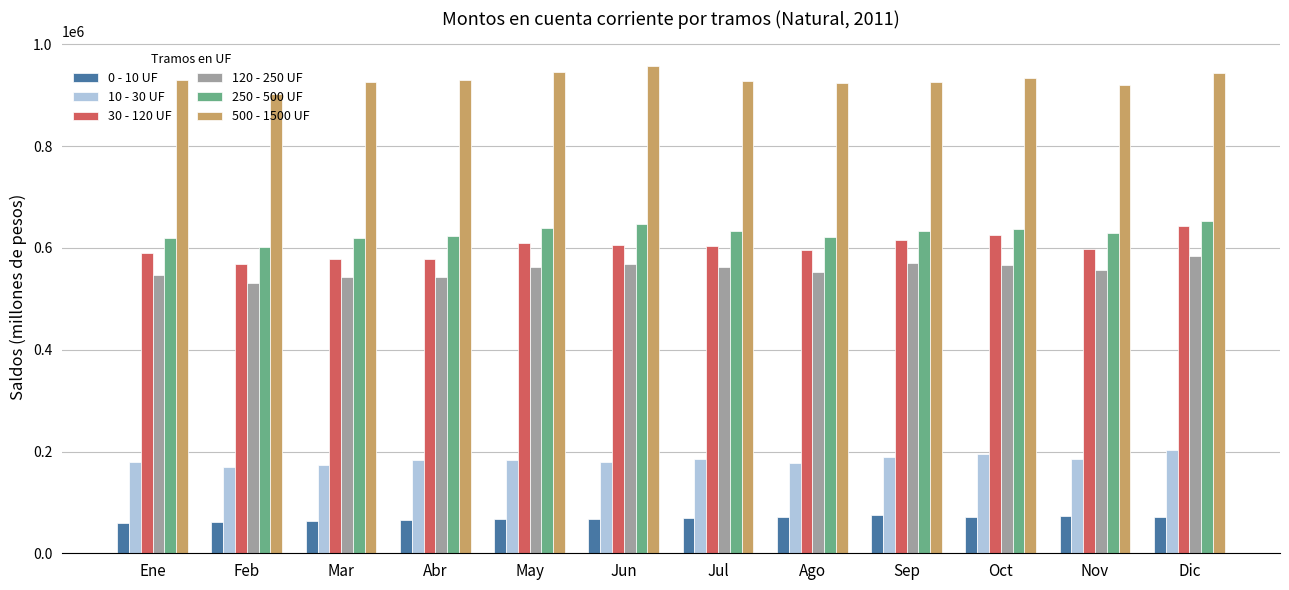

What is the total value across all series at Jul?

2981947.1